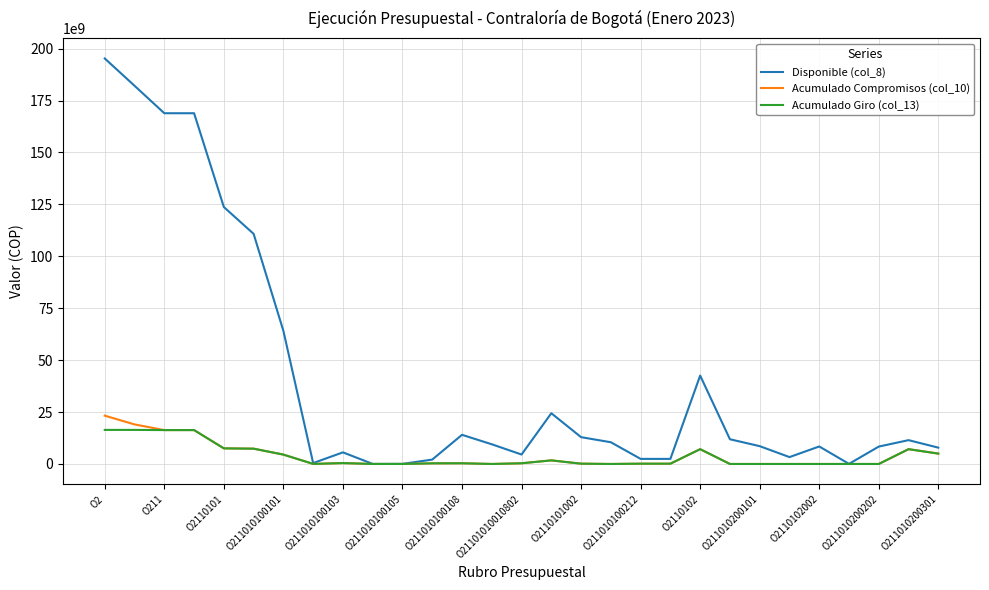

Which series has the largest total across all categories?

Disponible (col_8)